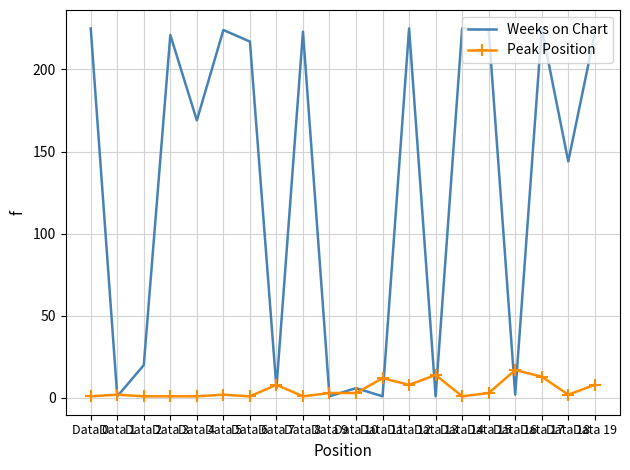

Which series has the largest range (max minus min)?

Weeks on Chart